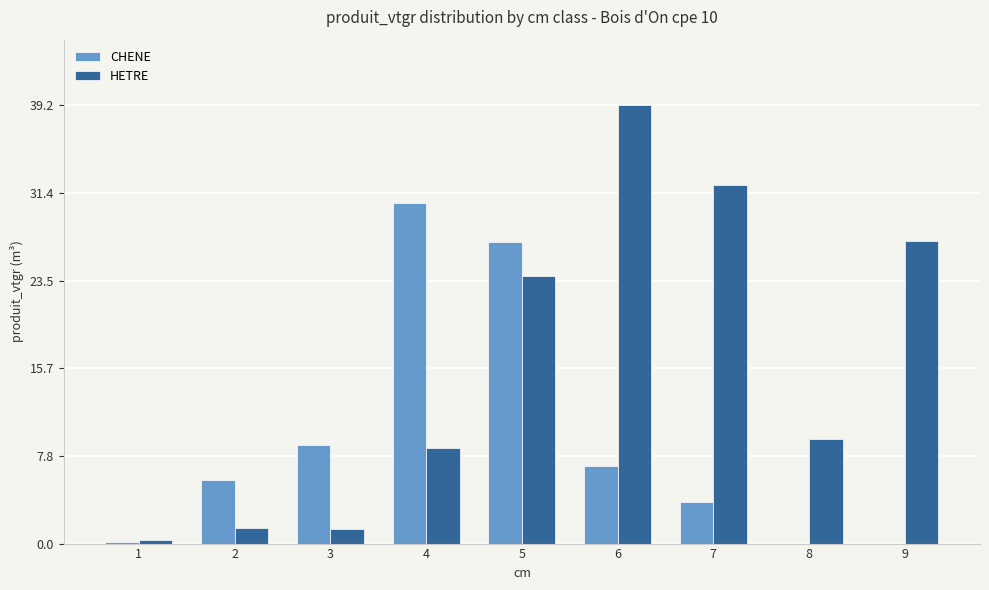

What is the spread (max minus min) of values at 8?

9.3